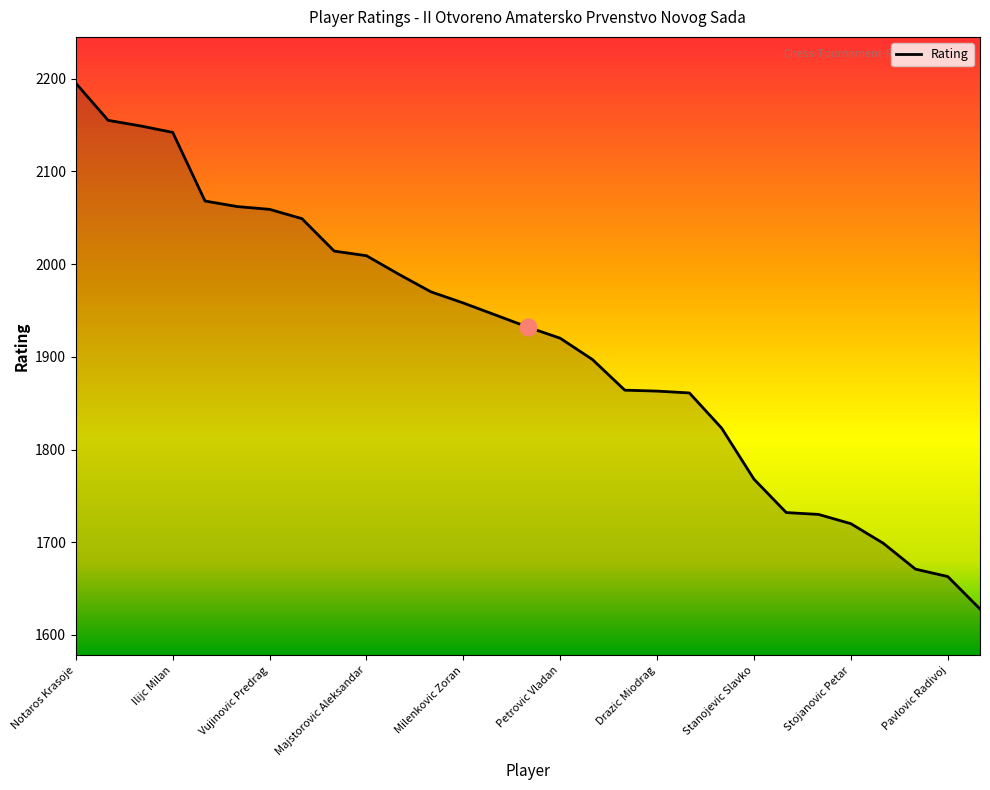

What is the maximum value shown in the chart?

2195